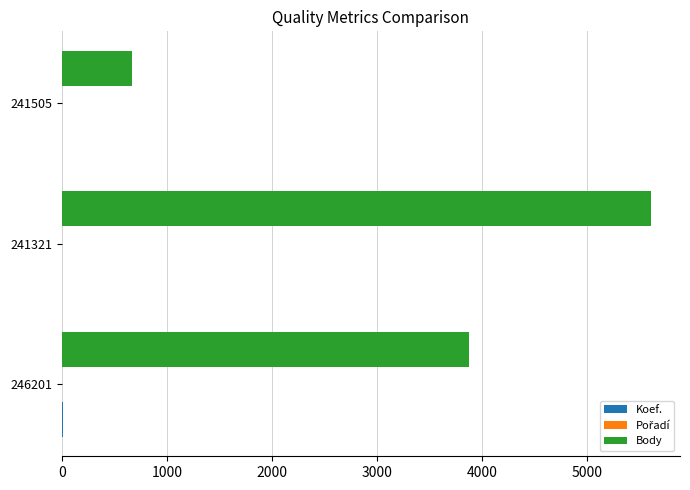

The Body series shows 670 at 241505. True or false?

True